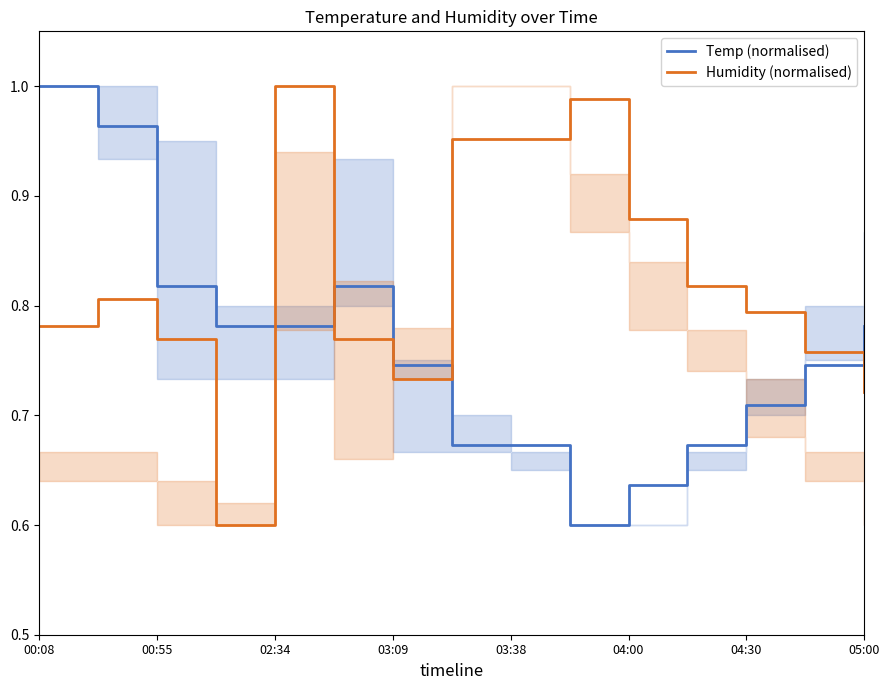

Which category has the highest value in the Temp (normalised) series?

00:08